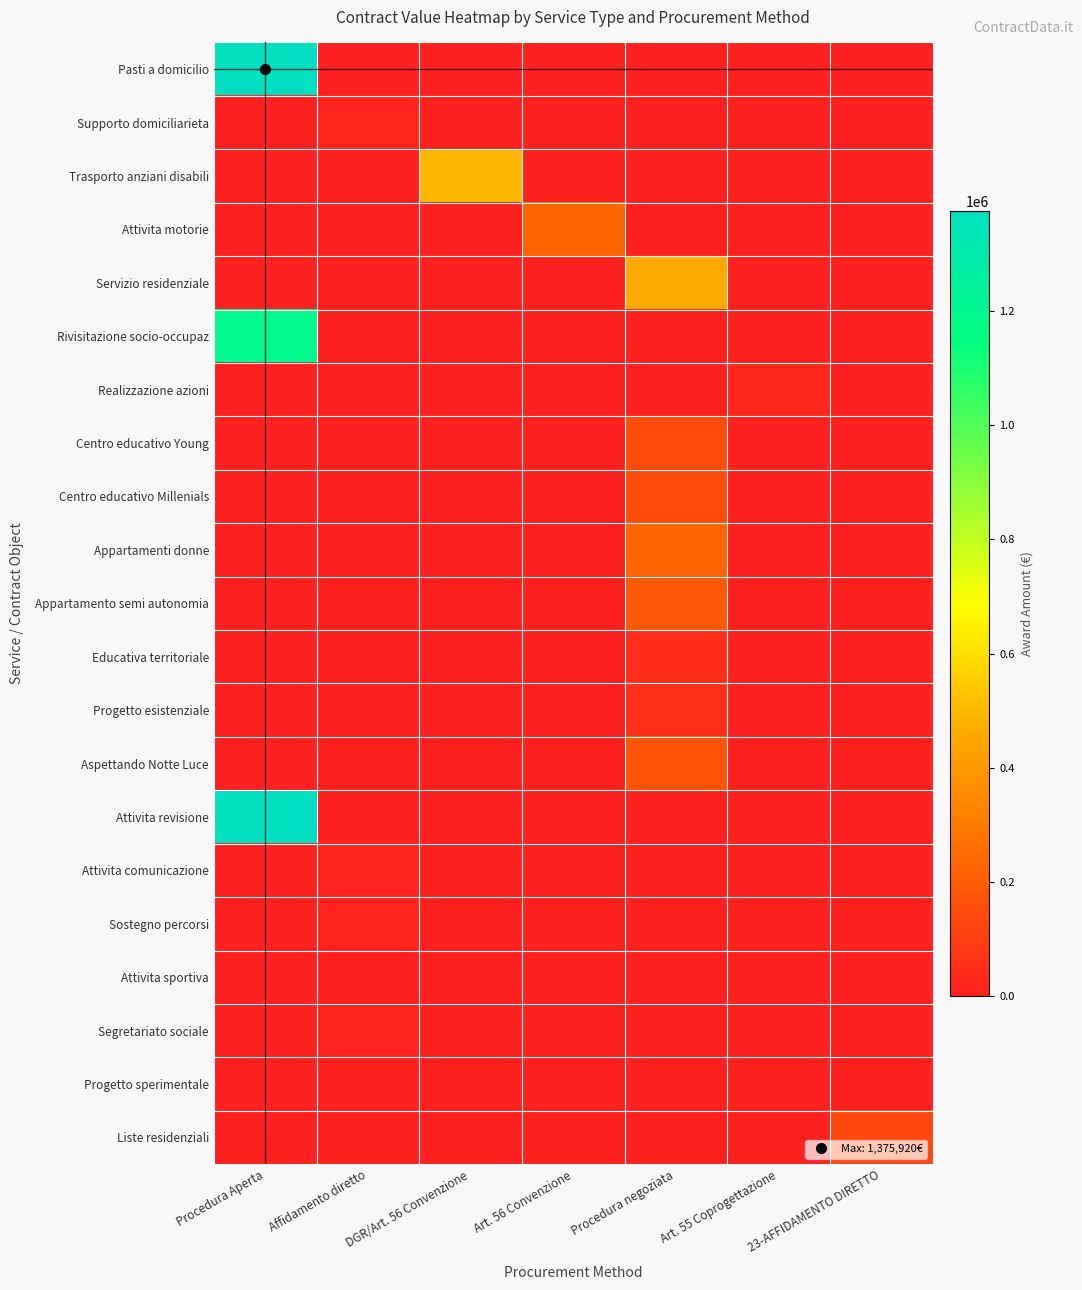

Reading left to right, what are all the values shown in this chart?

Pasti a domicilio: Procedura Aperta=1375920	Affidamento diretto=0	DGR/Art. 56 Convenzione=0	Art. 56 Convenzione=0	Procedura negoziata=0	Art. 55 Coprogettazione=0	23-AFFIDAMENTO DIRETTO=0
Supporto domiciliarieta: Procedura Aperta=0	Affidamento diretto=19400	DGR/Art. 56 Convenzione=0	Art. 56 Convenzione=0	Procedura negoziata=0	Art. 55 Coprogettazione=0	23-AFFIDAMENTO DIRETTO=0
Trasporto anziani disabili: Procedura Aperta=0	Affidamento diretto=0	DGR/Art. 56 Convenzione=495500	Art. 56 Convenzione=0	Procedura negoziata=0	Art. 55 Coprogettazione=0	23-AFFIDAMENTO DIRETTO=0
Attivita motorie: Procedura Aperta=0	Affidamento diretto=0	DGR/Art. 56 Convenzione=0	Art. 56 Convenzione=233697	Procedura negoziata=0	Art. 55 Coprogettazione=0	23-AFFIDAMENTO DIRETTO=0
Servizio residenziale: Procedura Aperta=0	Affidamento diretto=0	DGR/Art. 56 Convenzione=0	Art. 56 Convenzione=0	Procedura negoziata=459690	Art. 55 Coprogettazione=0	23-AFFIDAMENTO DIRETTO=0
Rivisitazione socio-occupaz: Procedura Aperta=1188250	Affidamento diretto=0	DGR/Art. 56 Convenzione=0	Art. 56 Convenzione=0	Procedura negoziata=0	Art. 55 Coprogettazione=0	23-AFFIDAMENTO DIRETTO=0
Realizzazione azioni: Procedura Aperta=0	Affidamento diretto=0	DGR/Art. 56 Convenzione=0	Art. 56 Convenzione=0	Procedura negoziata=0	Art. 55 Coprogettazione=27421	23-AFFIDAMENTO DIRETTO=0
Centro educativo Young: Procedura Aperta=0	Affidamento diretto=0	DGR/Art. 56 Convenzione=0	Art. 56 Convenzione=0	Procedura negoziata=147600	Art. 55 Coprogettazione=0	23-AFFIDAMENTO DIRETTO=0
Centro educativo Millenials: Procedura Aperta=0	Affidamento diretto=0	DGR/Art. 56 Convenzione=0	Art. 56 Convenzione=0	Procedura negoziata=146094	Art. 55 Coprogettazione=0	23-AFFIDAMENTO DIRETTO=0
Appartamenti donne: Procedura Aperta=0	Affidamento diretto=0	DGR/Art. 56 Convenzione=0	Art. 56 Convenzione=0	Procedura negoziata=228904	Art. 55 Coprogettazione=0	23-AFFIDAMENTO DIRETTO=0
Appartamento semi autonomia: Procedura Aperta=0	Affidamento diretto=0	DGR/Art. 56 Convenzione=0	Art. 56 Convenzione=0	Procedura negoziata=186277	Art. 55 Coprogettazione=0	23-AFFIDAMENTO DIRETTO=0
Educativa territoriale: Procedura Aperta=0	Affidamento diretto=0	DGR/Art. 56 Convenzione=0	Art. 56 Convenzione=0	Procedura negoziata=44669	Art. 55 Coprogettazione=0	23-AFFIDAMENTO DIRETTO=0
Progetto esistenziale: Procedura Aperta=0	Affidamento diretto=0	DGR/Art. 56 Convenzione=0	Art. 56 Convenzione=0	Procedura negoziata=48398	Art. 55 Coprogettazione=0	23-AFFIDAMENTO DIRETTO=0
Aspettando Notte Luce: Procedura Aperta=0	Affidamento diretto=0	DGR/Art. 56 Convenzione=0	Art. 56 Convenzione=0	Procedura negoziata=174600	Art. 55 Coprogettazione=0	23-AFFIDAMENTO DIRETTO=0
Attivita revisione: Procedura Aperta=1375920	Affidamento diretto=0	DGR/Art. 56 Convenzione=0	Art. 56 Convenzione=0	Procedura negoziata=0	Art. 55 Coprogettazione=0	23-AFFIDAMENTO DIRETTO=0
Attivita comunicazione: Procedura Aperta=0	Affidamento diretto=10000	DGR/Art. 56 Convenzione=0	Art. 56 Convenzione=0	Procedura negoziata=0	Art. 55 Coprogettazione=0	23-AFFIDAMENTO DIRETTO=0
Sostegno percorsi: Procedura Aperta=0	Affidamento diretto=9000	DGR/Art. 56 Convenzione=0	Art. 56 Convenzione=0	Procedura negoziata=0	Art. 55 Coprogettazione=0	23-AFFIDAMENTO DIRETTO=0
Attivita sportiva: Procedura Aperta=0	Affidamento diretto=4850	DGR/Art. 56 Convenzione=0	Art. 56 Convenzione=0	Procedura negoziata=0	Art. 55 Coprogettazione=0	23-AFFIDAMENTO DIRETTO=0
Segretariato sociale: Procedura Aperta=0	Affidamento diretto=10000	DGR/Art. 56 Convenzione=0	Art. 56 Convenzione=0	Procedura negoziata=0	Art. 55 Coprogettazione=0	23-AFFIDAMENTO DIRETTO=0
Progetto sperimentale: Procedura Aperta=0	Affidamento diretto=0	DGR/Art. 56 Convenzione=0	Art. 56 Convenzione=3000	Procedura negoziata=0	Art. 55 Coprogettazione=0	23-AFFIDAMENTO DIRETTO=0
Liste residenziali: Procedura Aperta=0	Affidamento diretto=0	DGR/Art. 56 Convenzione=0	Art. 56 Convenzione=0	Procedura negoziata=0	Art. 55 Coprogettazione=0	23-AFFIDAMENTO DIRETTO=130000